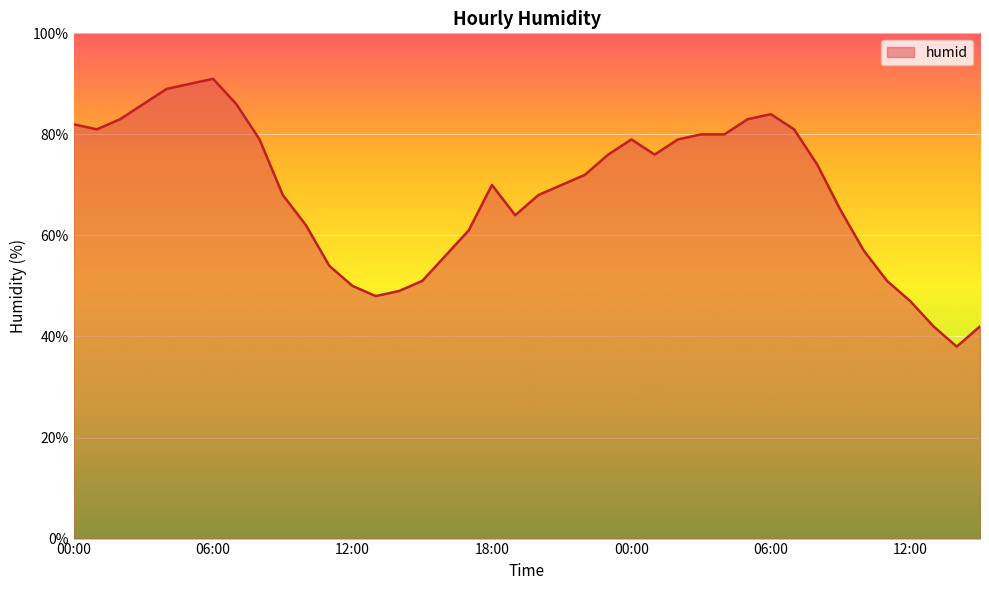

What is the minimum value shown in the chart?

38